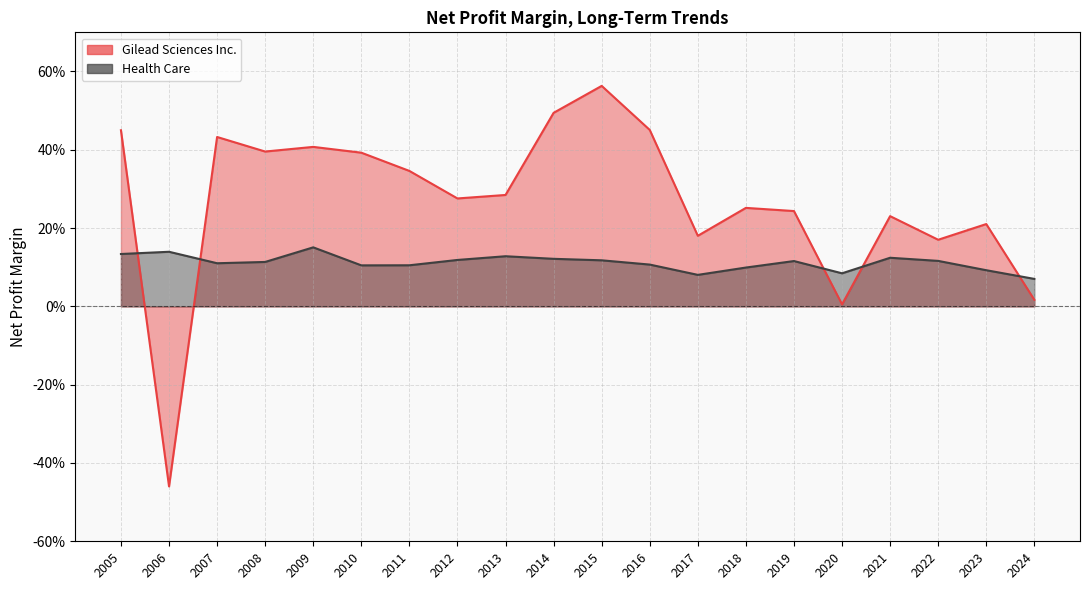

At which label does Health Care reach its peak?

2009